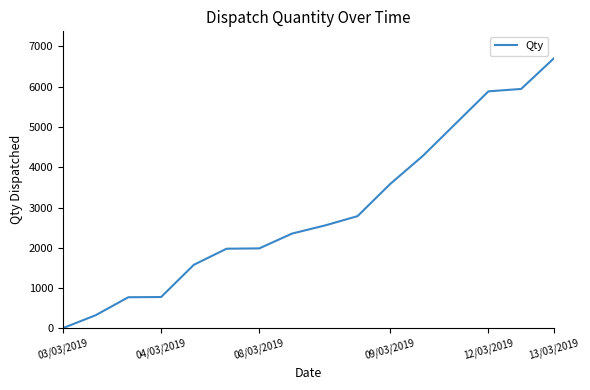

What is the greatest value displayed?

6705